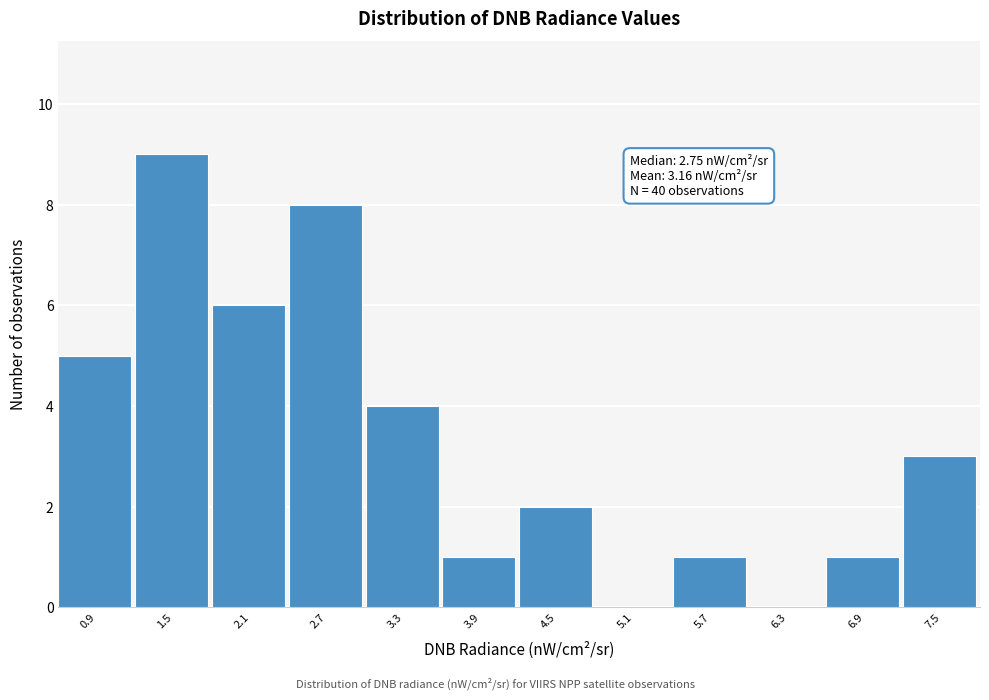

Reading left to right, what are all the values shown in this chart?

0.9=5	1.5=9	2.1=6	2.7=8	3.3=4	3.9=1	4.5=2	5.1=0	5.7=1	6.3=0	6.9=1	7.5=3